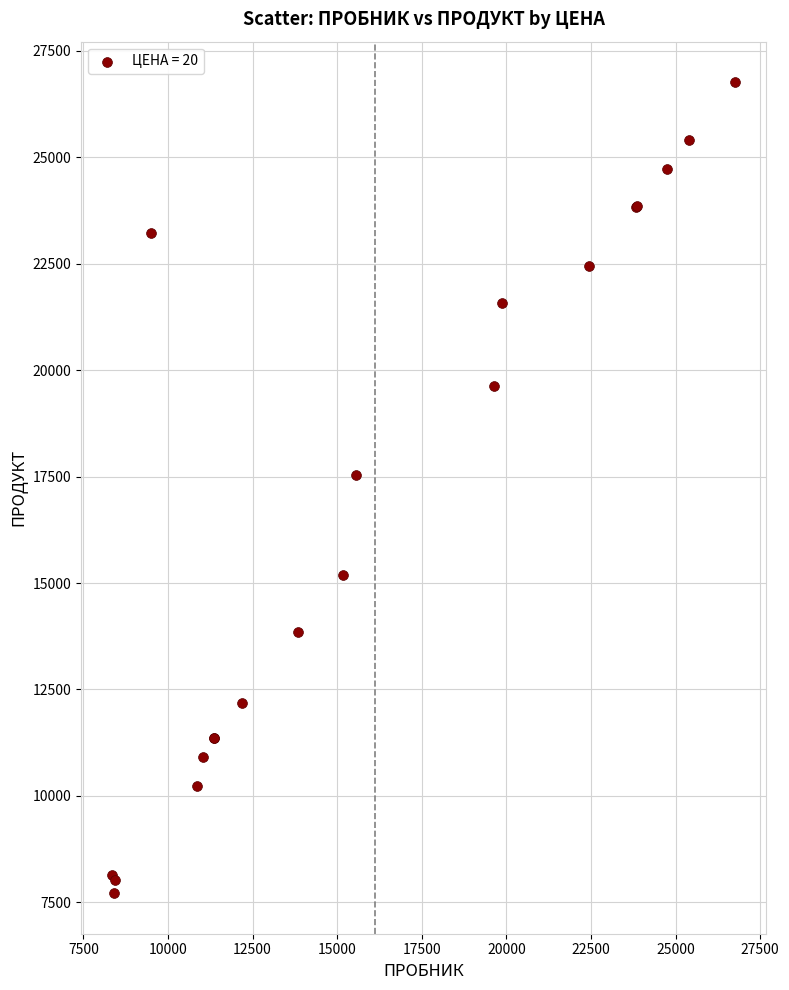

What Y value in the scatter plot is closest to 17239?

17540